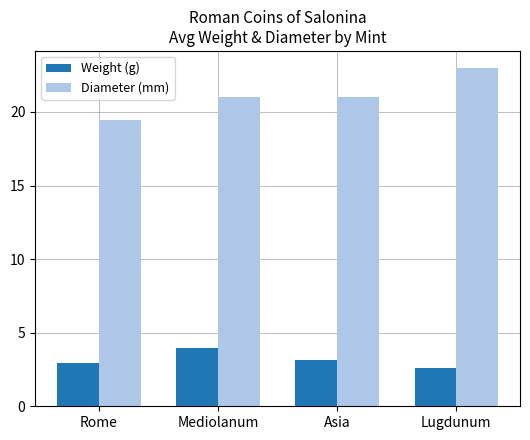

What is the label of the 4th bar from the right?

Rome